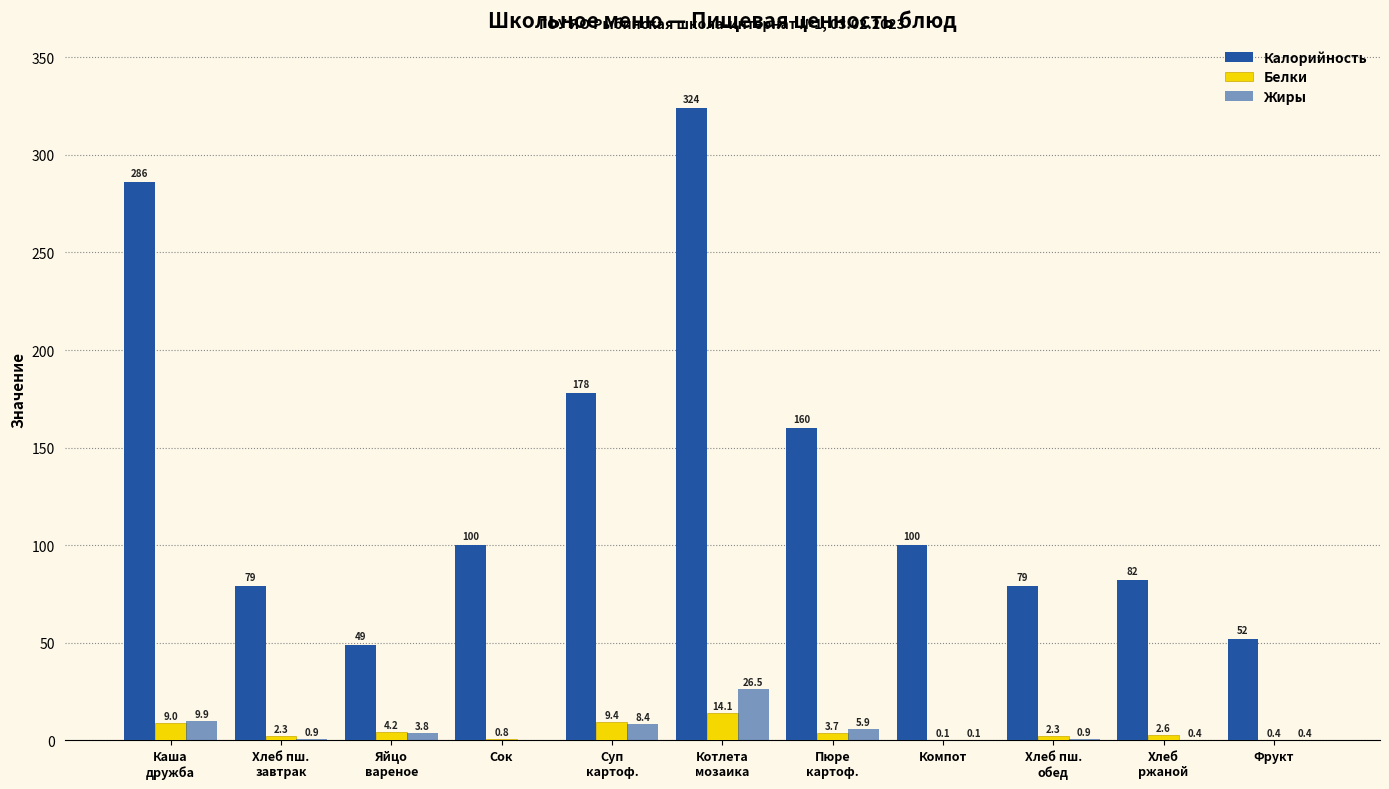

How many series are shown in this chart?

3